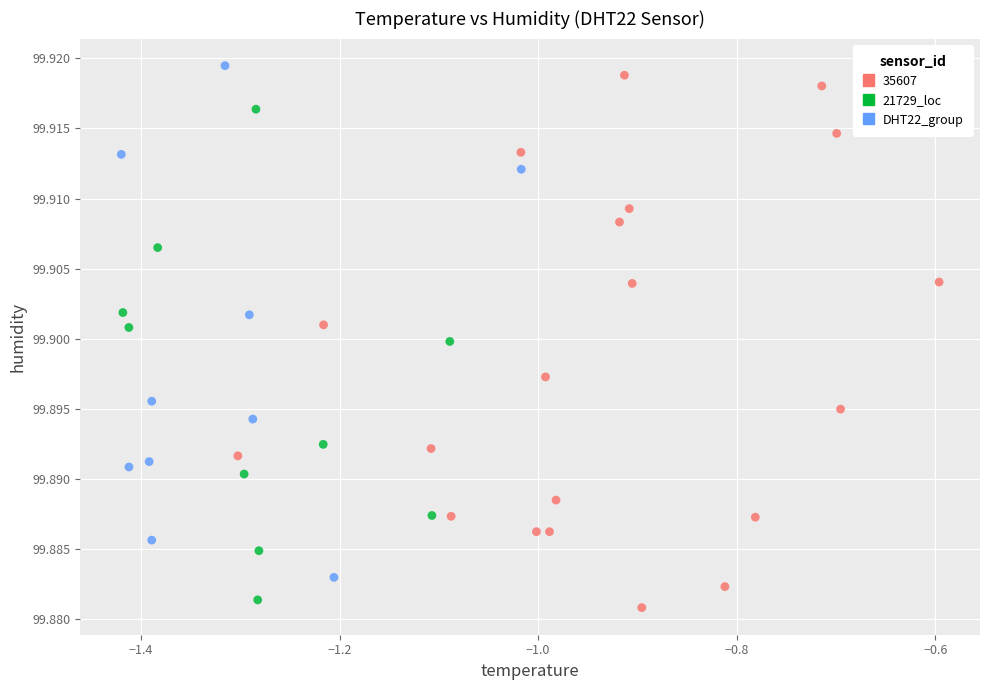

Which series contains the lowest Y value?

35607